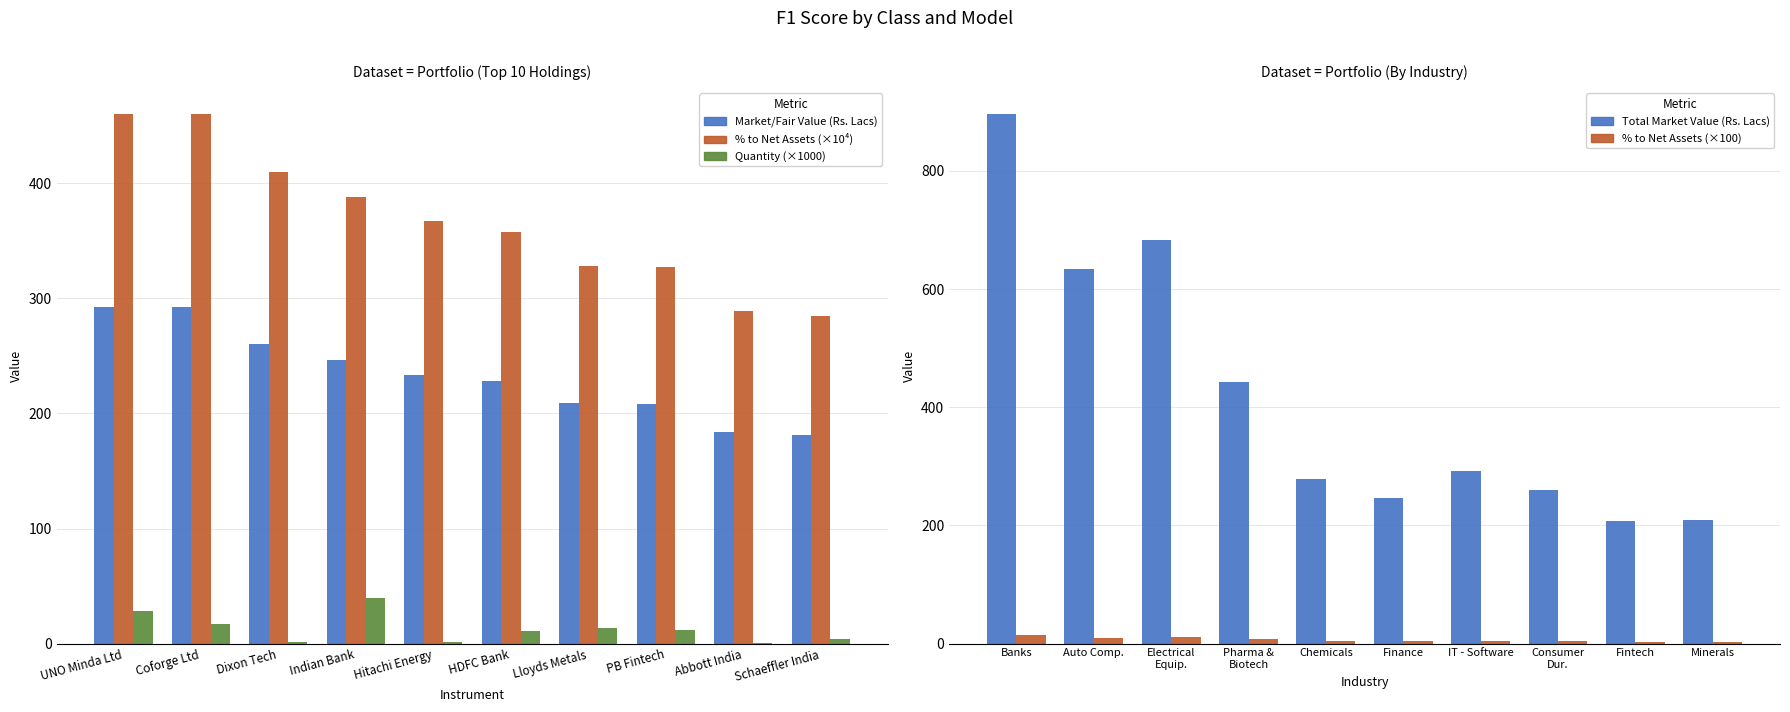

At which label does Total Market Value (Rs. Lacs) reach its peak?

Banks